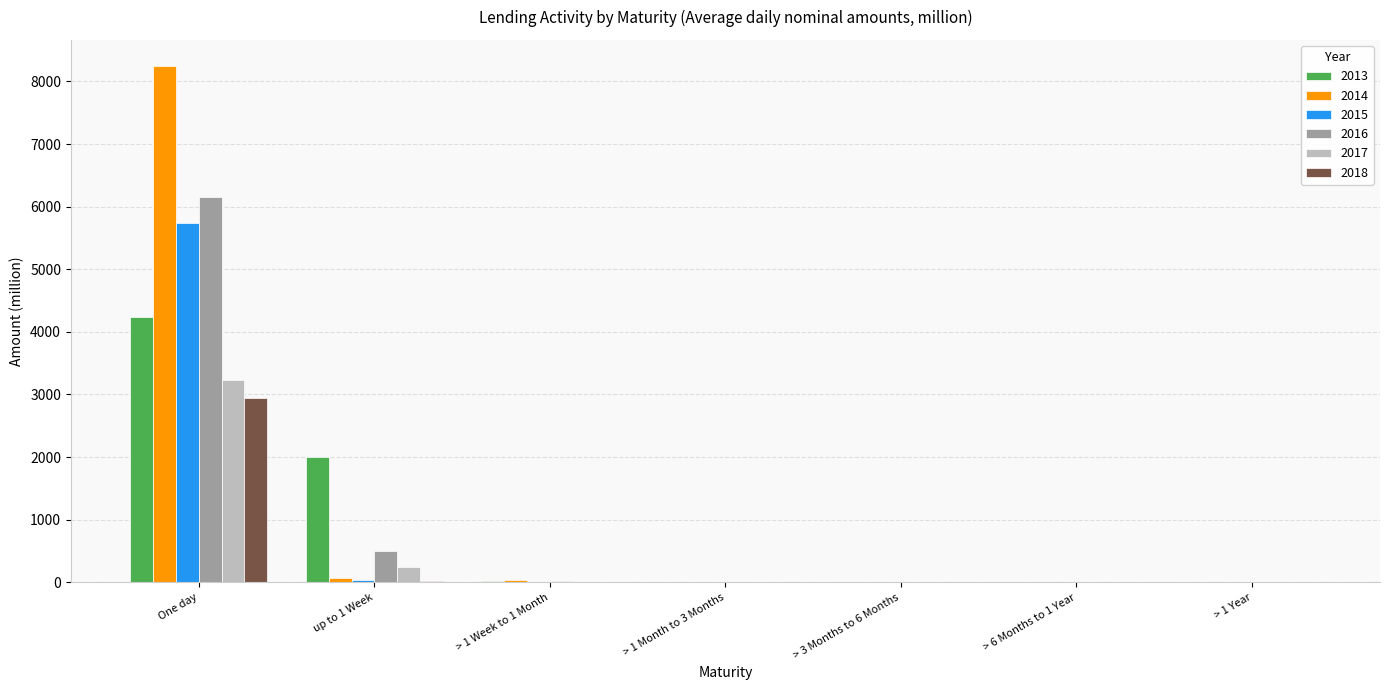

Does the chart contain stacked bars?

No